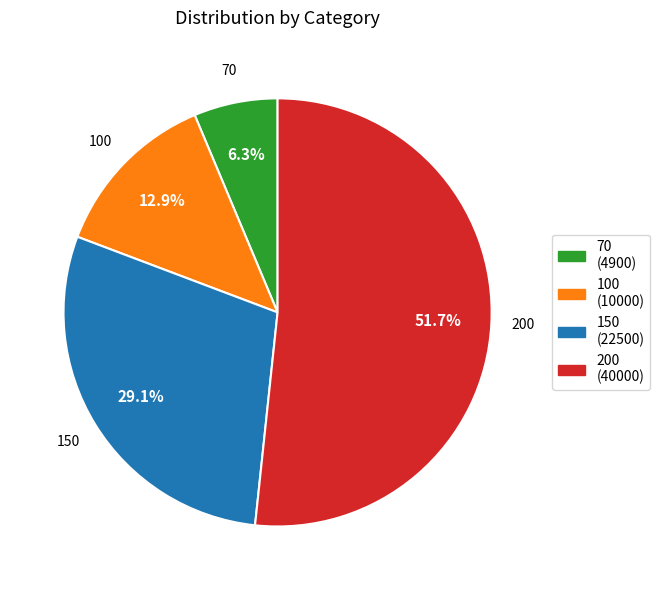

Rank the categories by value from highest to lowest.

200, 150, 100, 70